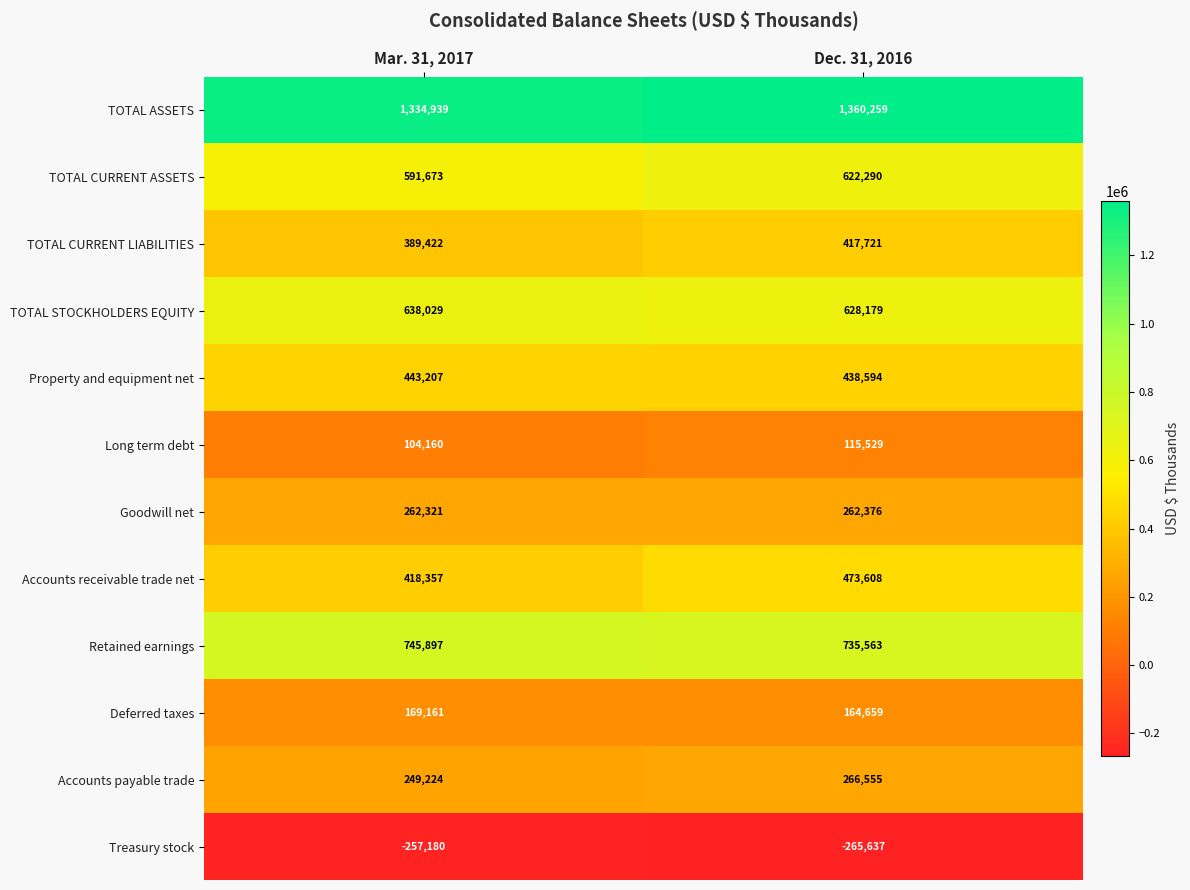

Which series has the largest total across all categories?

TOTAL ASSETS